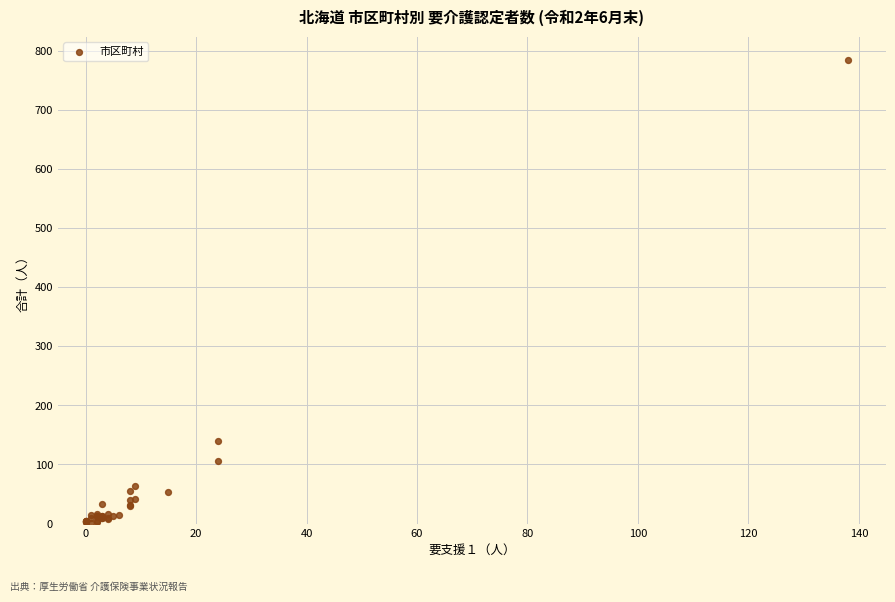

What Y value in the scatter plot is closest to 392?

139